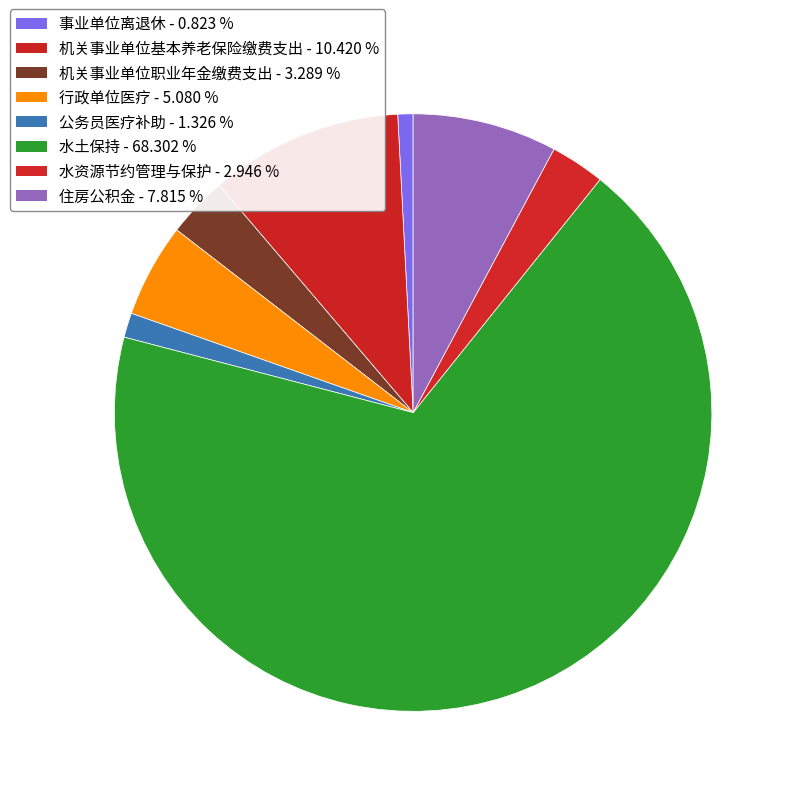

Count the number of slices in the pie.

8